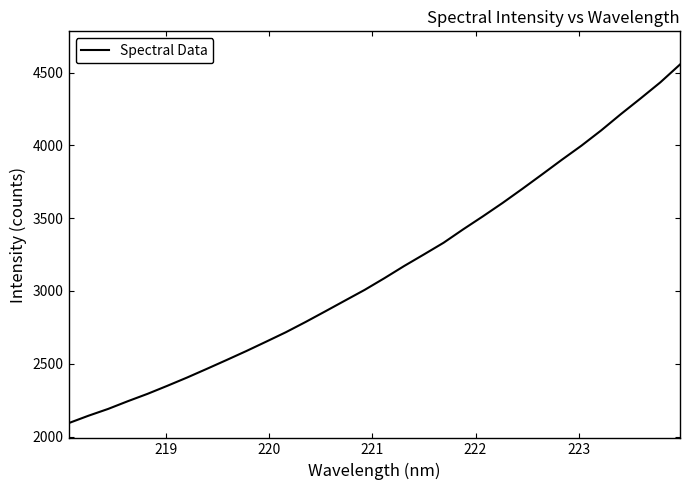

What is the minimum value shown in the chart?

2092.0